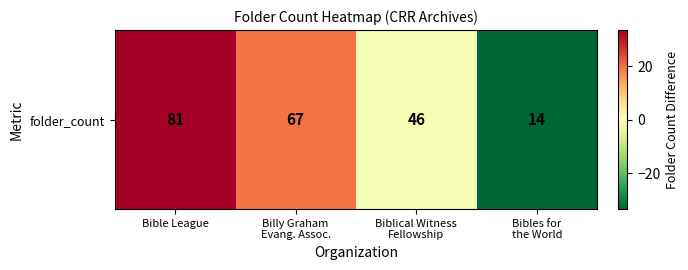

Where does the data first go above 19?

Bible League